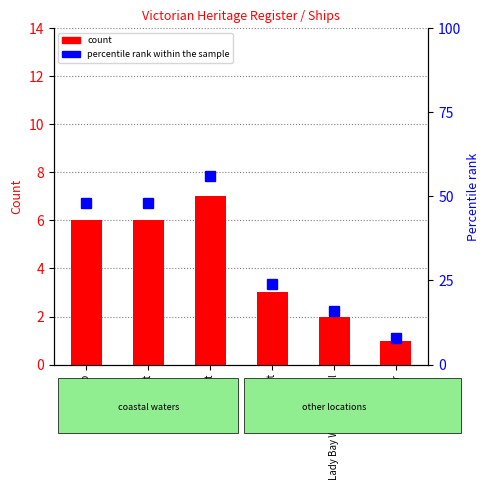

Which series has the widest spread of values?

percentile rank within the sample